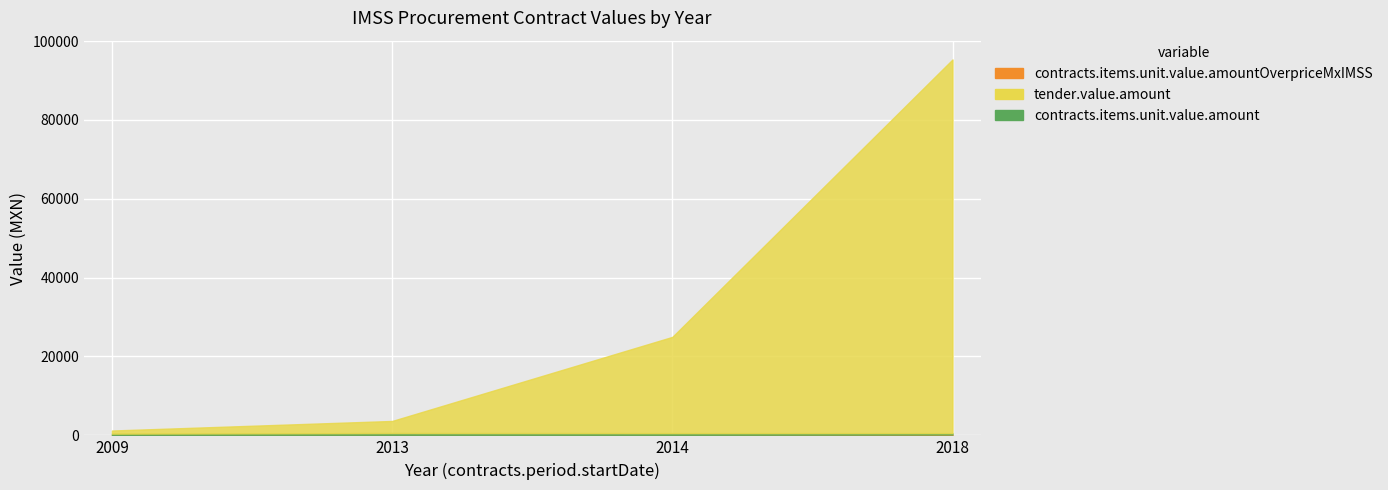

At which label does contracts.items.unit.value.amount reach its peak?

2013